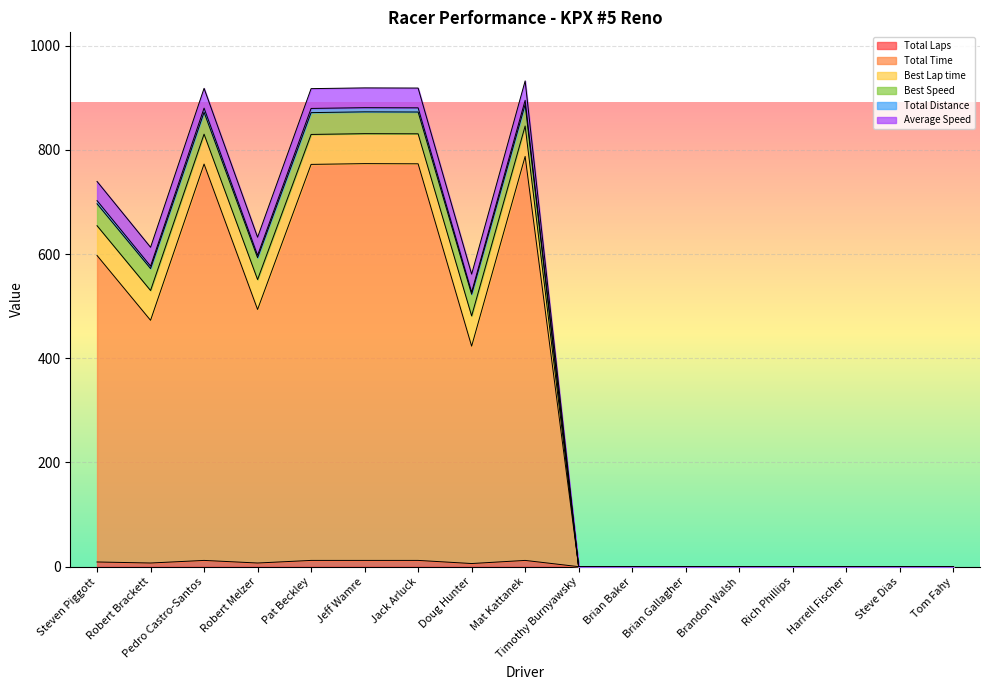

The Total Time series shows -493.3 at Rich Phillips. True or false?

False